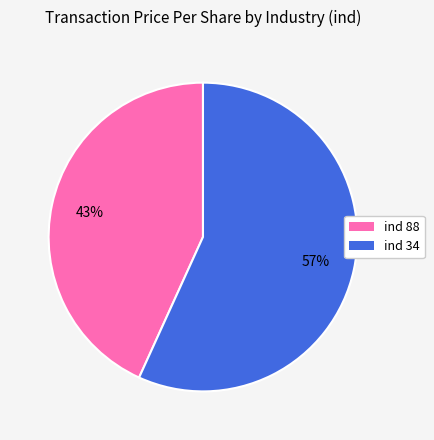

Is there any slice that represents more than half of the pie?

Yes